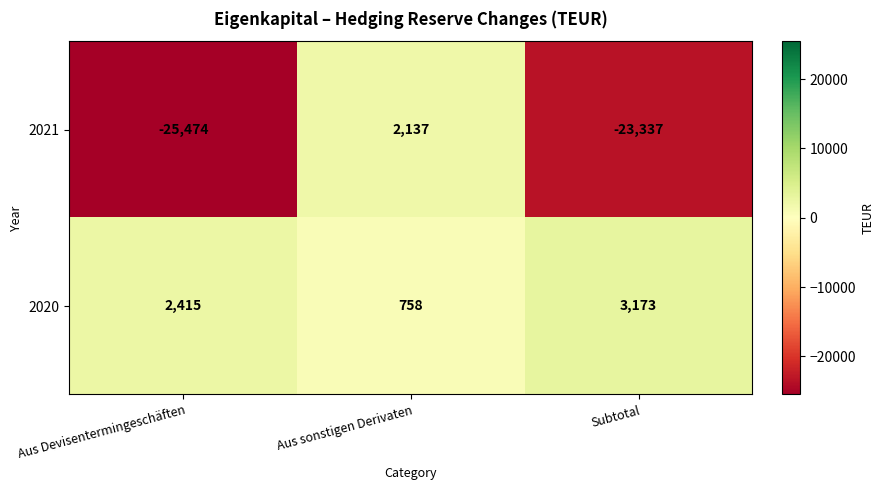

At which category is the sum across all series the highest?

Aus sonstigen Derivaten